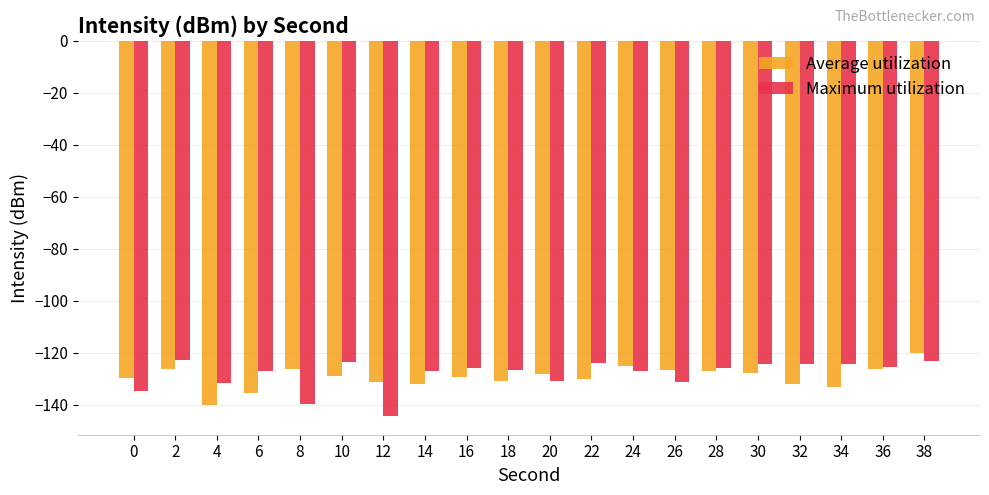

What is the value of the Average utilization bar at the 4th from the left?

-135.6